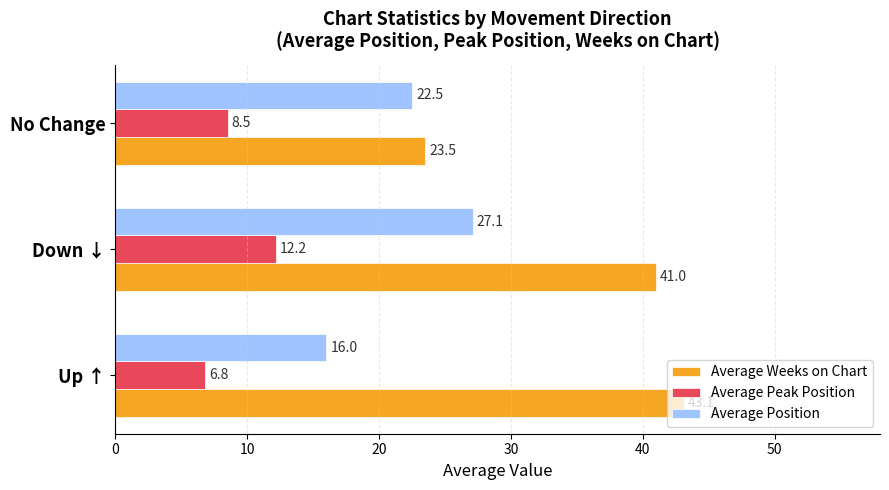

Where is Average Weeks on Chart nearest to the value 33?

Down ↓